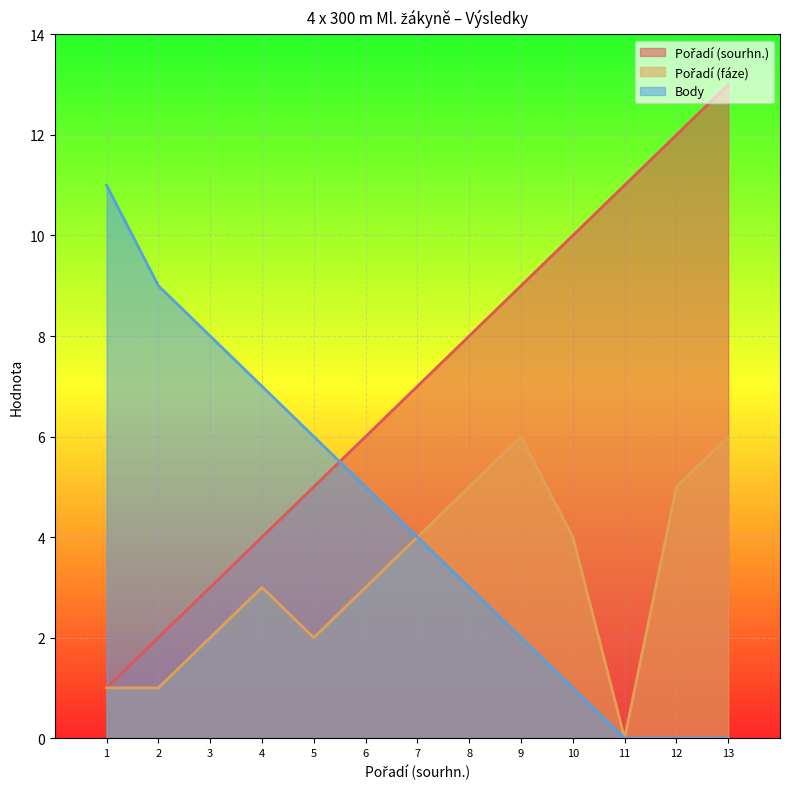

Does the chart display data point markers on the line(s)?

No